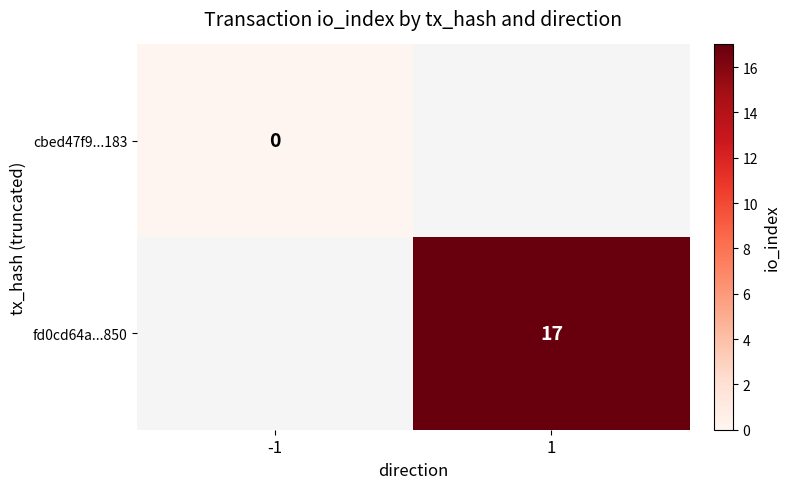

True or false: fd0cd64a...850 has a value of 17 at 1.

True